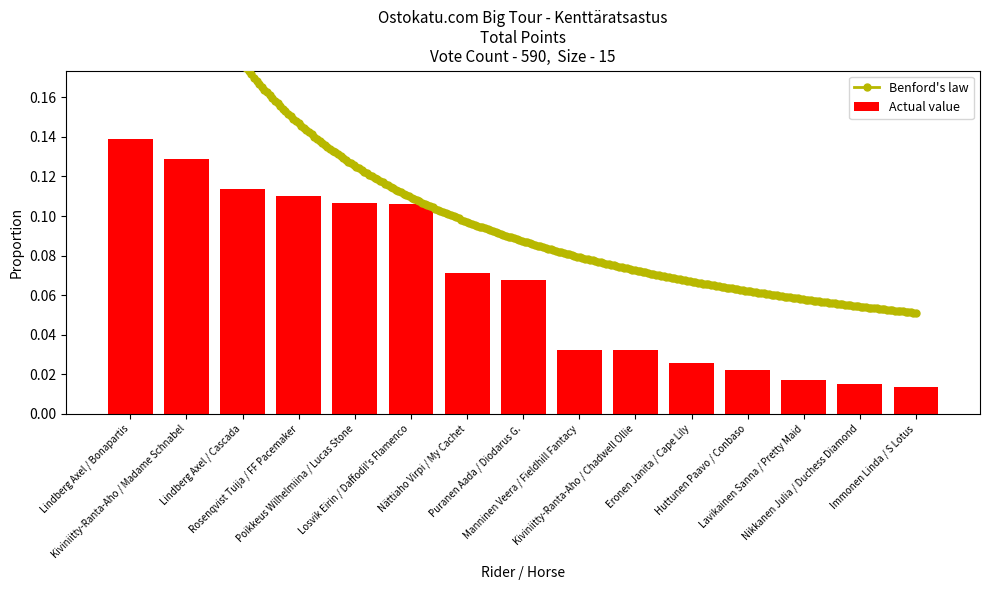

What position from the left is Rosenqvist Tuija / FF Pacemaker?

4